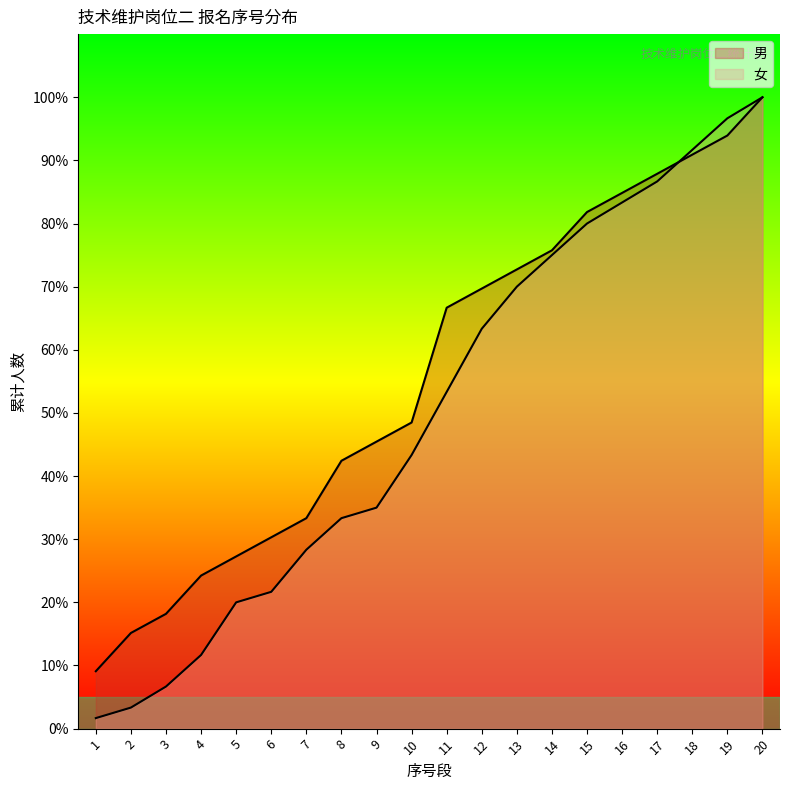

How many intersections are there between 男 and 女?

1